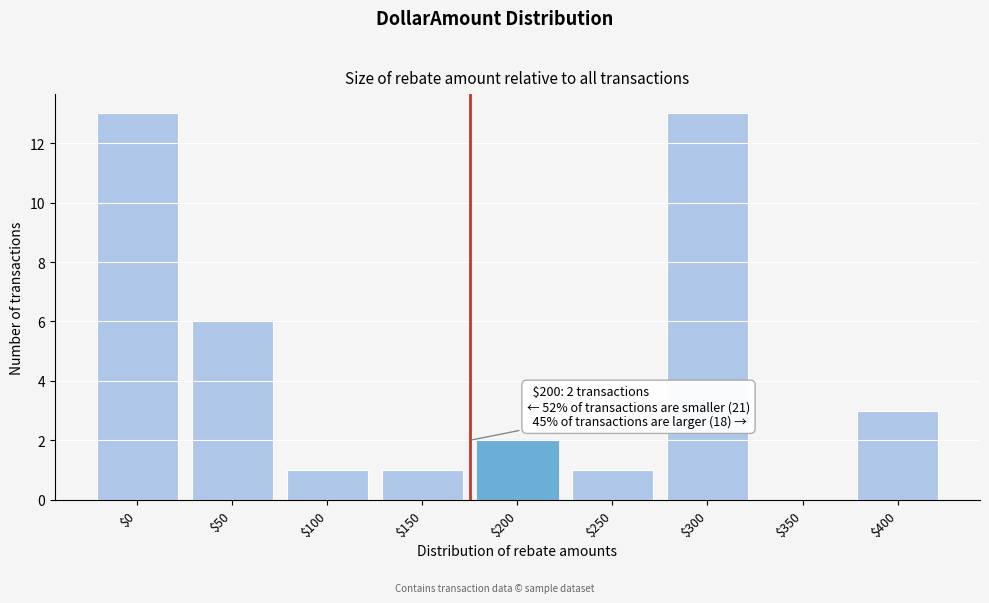

The value at $100 is 1. True or false?

True